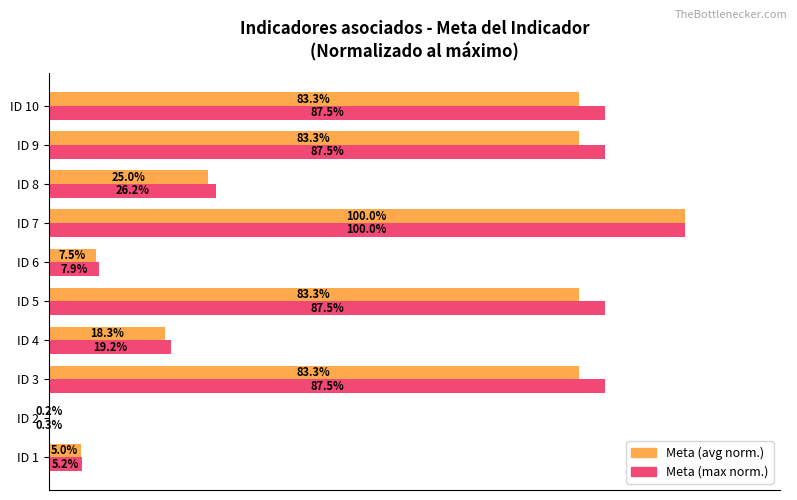

Which series has the largest total across all categories?

Meta (max norm.)